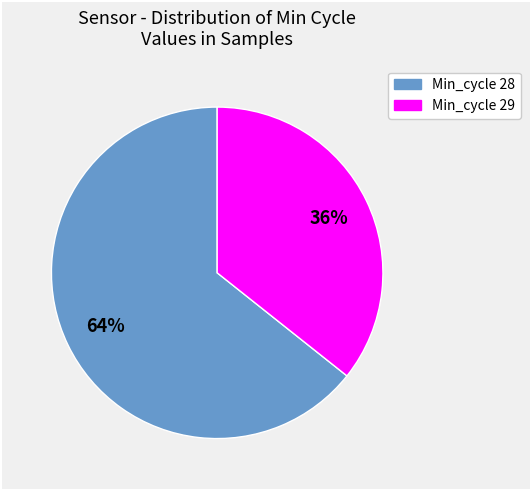

Is there a majority slice in this chart?

Yes